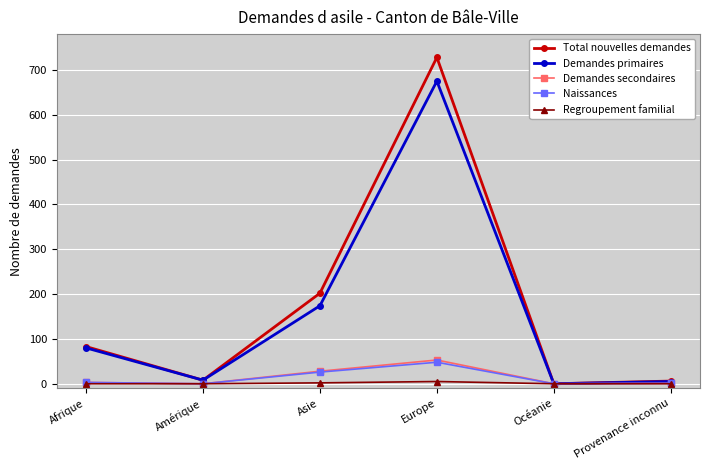

Is this an area chart (filled region under the line)?

No